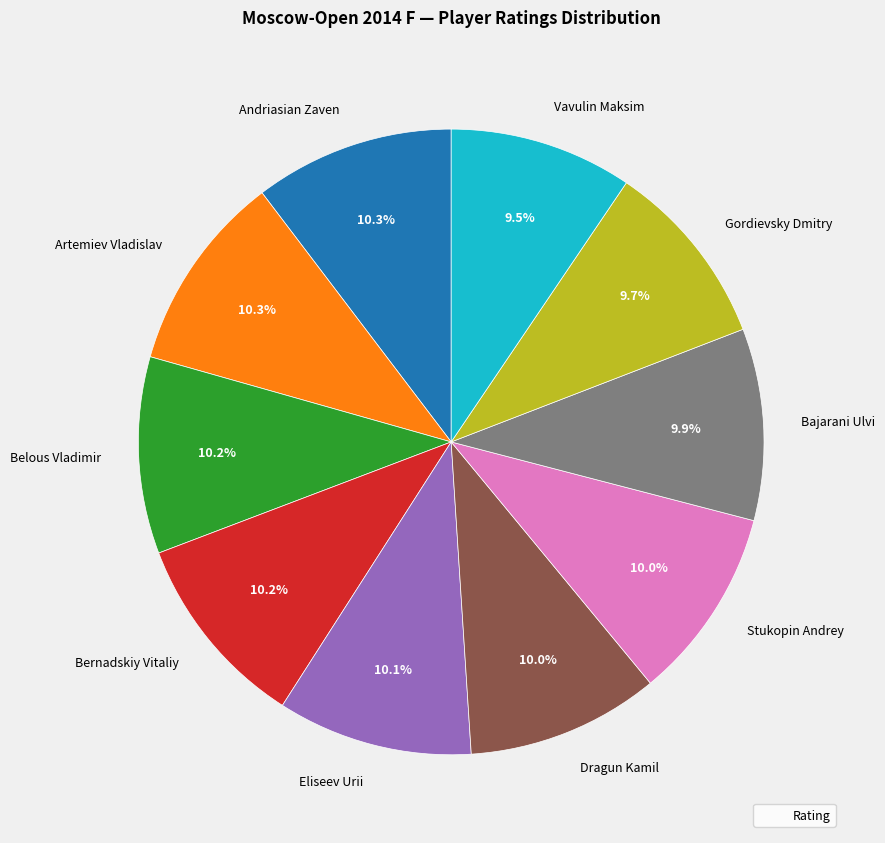

How many segments does this pie chart have?

10